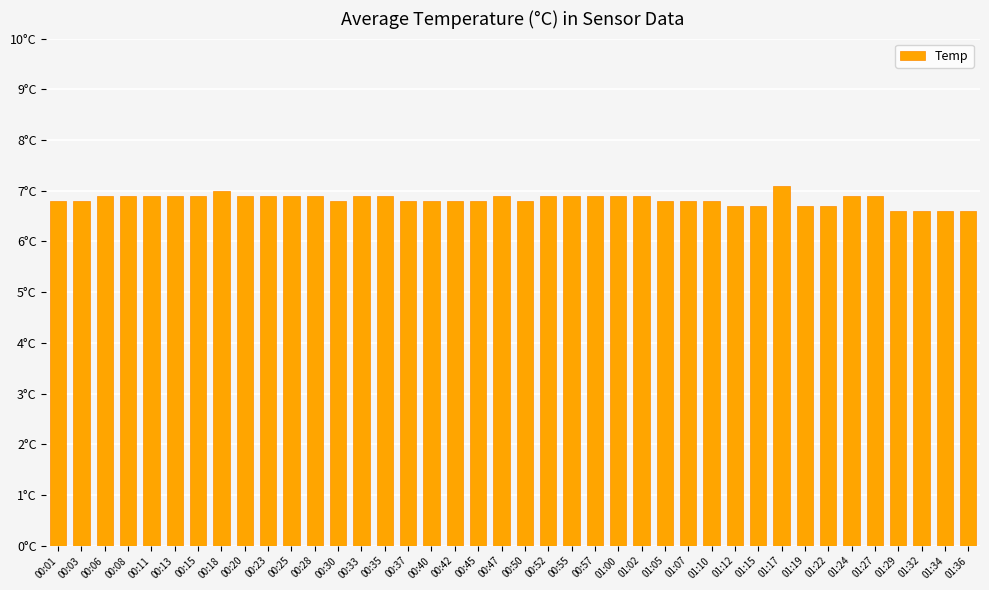

Reading left to right, extract all data points from this chart.

00:01=6.8	00:03=6.8	00:06=6.9	00:08=6.9	00:11=6.9	00:13=6.9	00:15=6.9	00:18=7.0	00:20=6.9	00:23=6.9	00:25=6.9	00:28=6.9	00:30=6.8	00:33=6.9	00:35=6.9	00:37=6.8	00:40=6.8	00:42=6.8	00:45=6.8	00:47=6.9	00:50=6.8	00:52=6.9	00:55=6.9	00:57=6.9	01:00=6.9	01:02=6.9	01:05=6.8	01:07=6.8	01:10=6.8	01:12=6.7	01:15=6.7	01:17=7.1	01:19=6.7	01:22=6.7	01:24=6.9	01:27=6.9	01:29=6.6	01:32=6.6	01:34=6.6	01:36=6.6